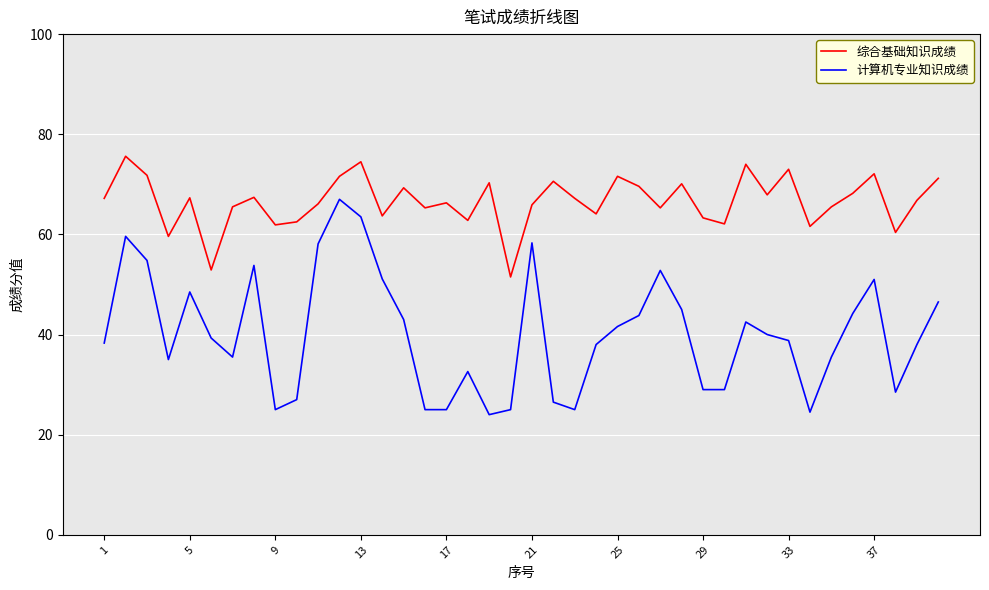

Which series has the widest spread of values?

计算机专业知识成绩